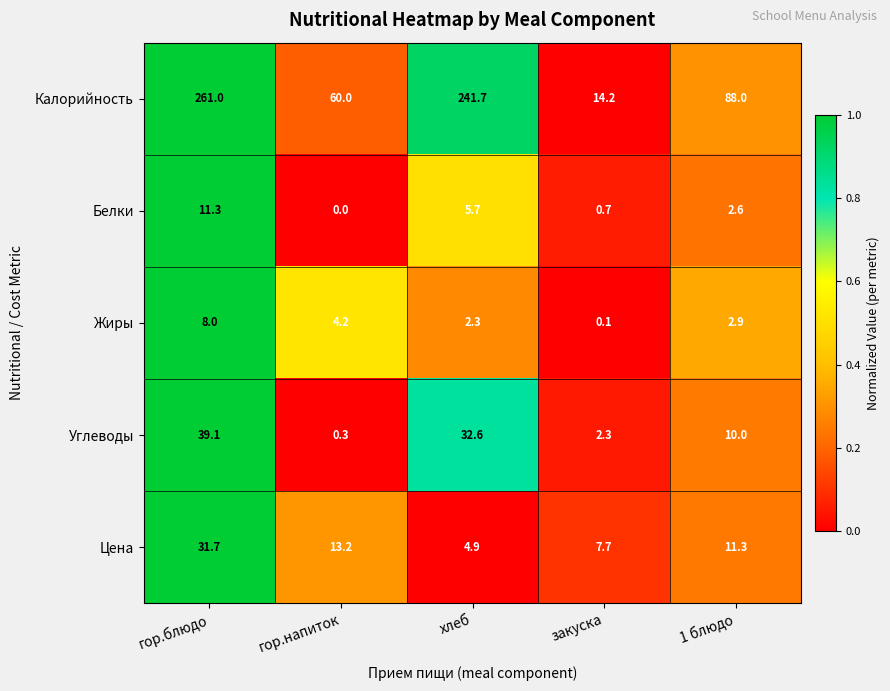

Where is Жиры nearest to the value 4?

гор.напиток